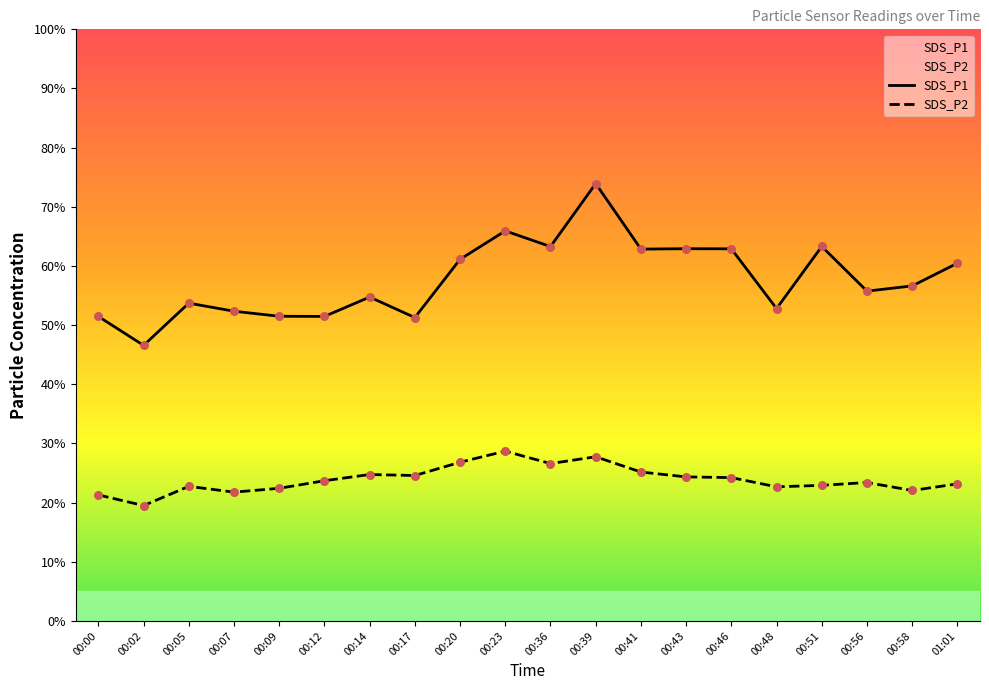

At how many categories does at least one series exceed 36?

20